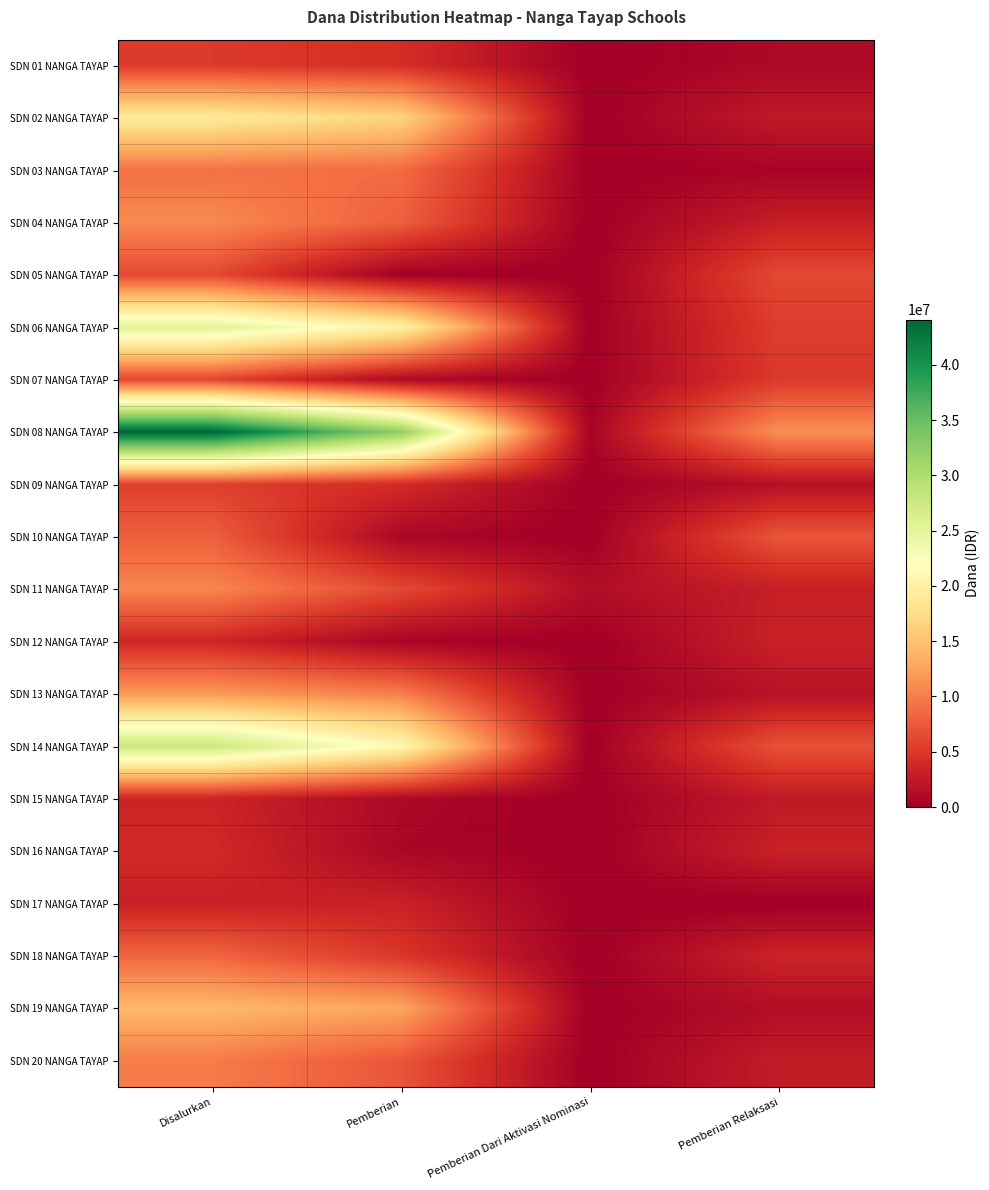

At which category is the sum across all series the highest?

Disalurkan